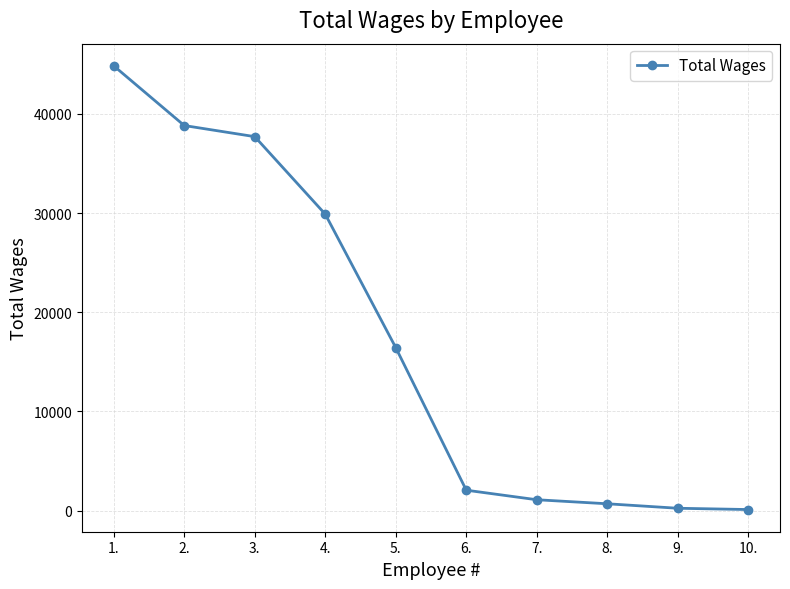

The chart shows a value of 16434 at 5.. True or false?

True